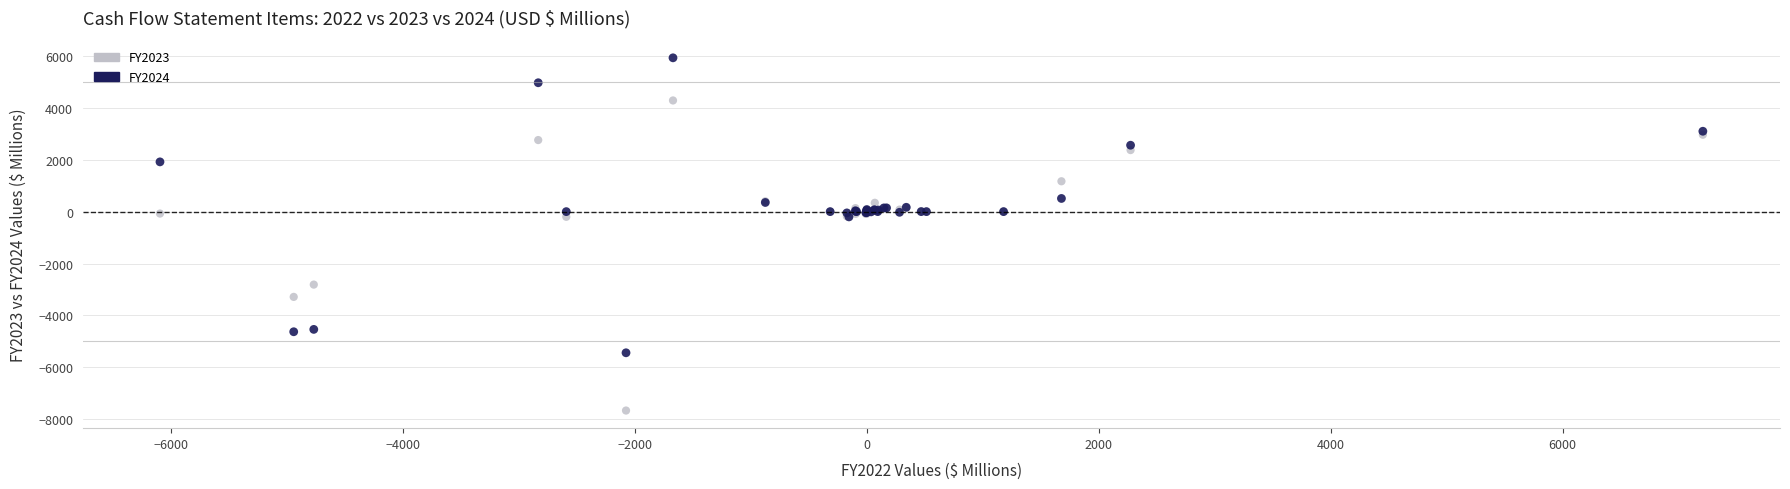

What are all the series names shown in the legend?

FY2023, FY2024